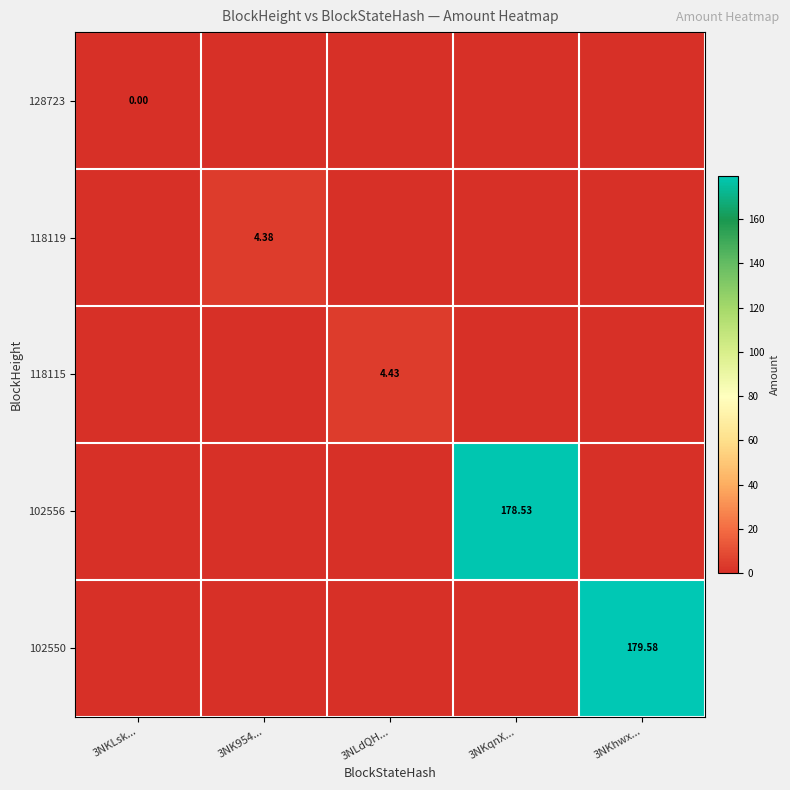

What is the difference between the maximum and minimum values in the 118119 series?

4.4